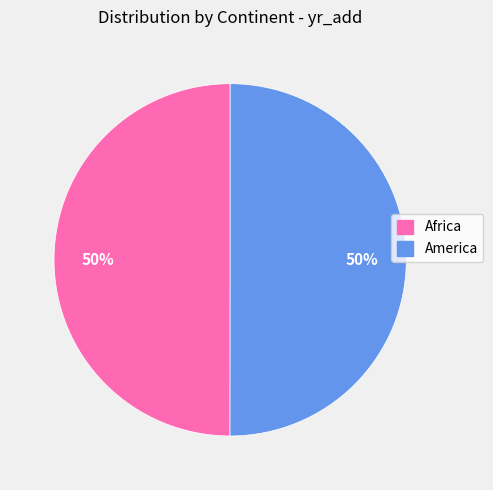

True or false: Africa accounts for 50% of the total.

True